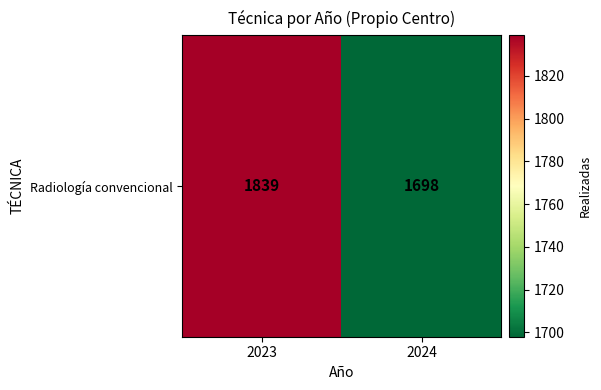

True or false: the data shows 1698 at 2024.

True